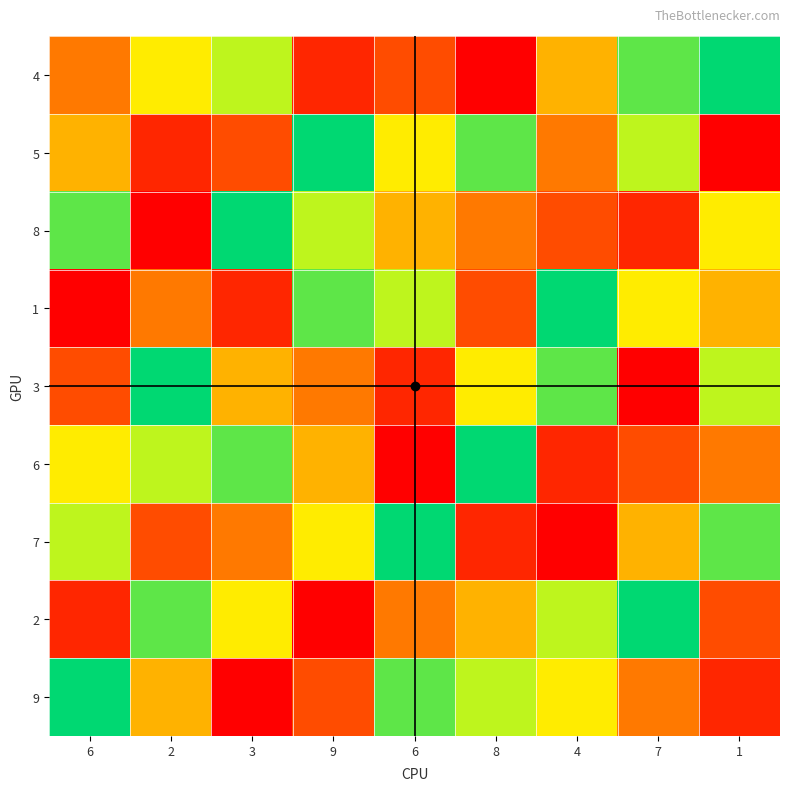

Between 8 and 9, which is larger?

9